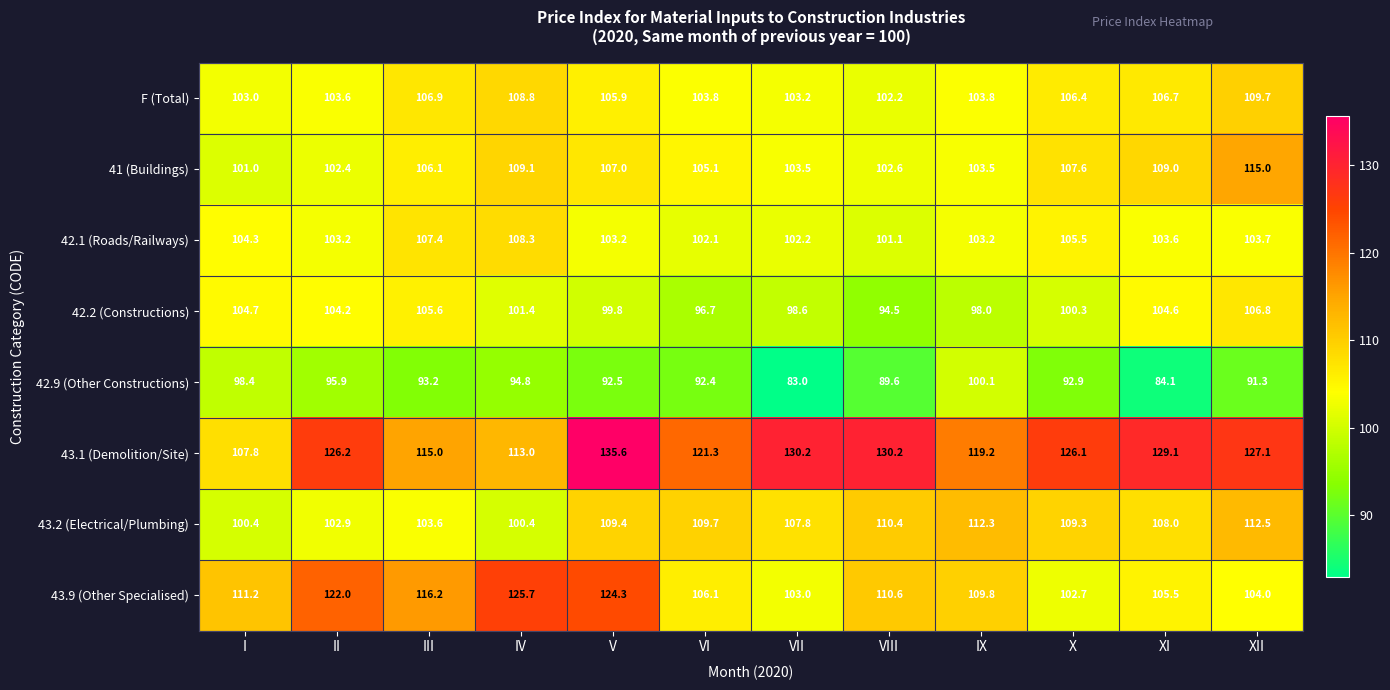

The 43.9 (Other Specialised) series shows 140.8 at XII. True or false?

False